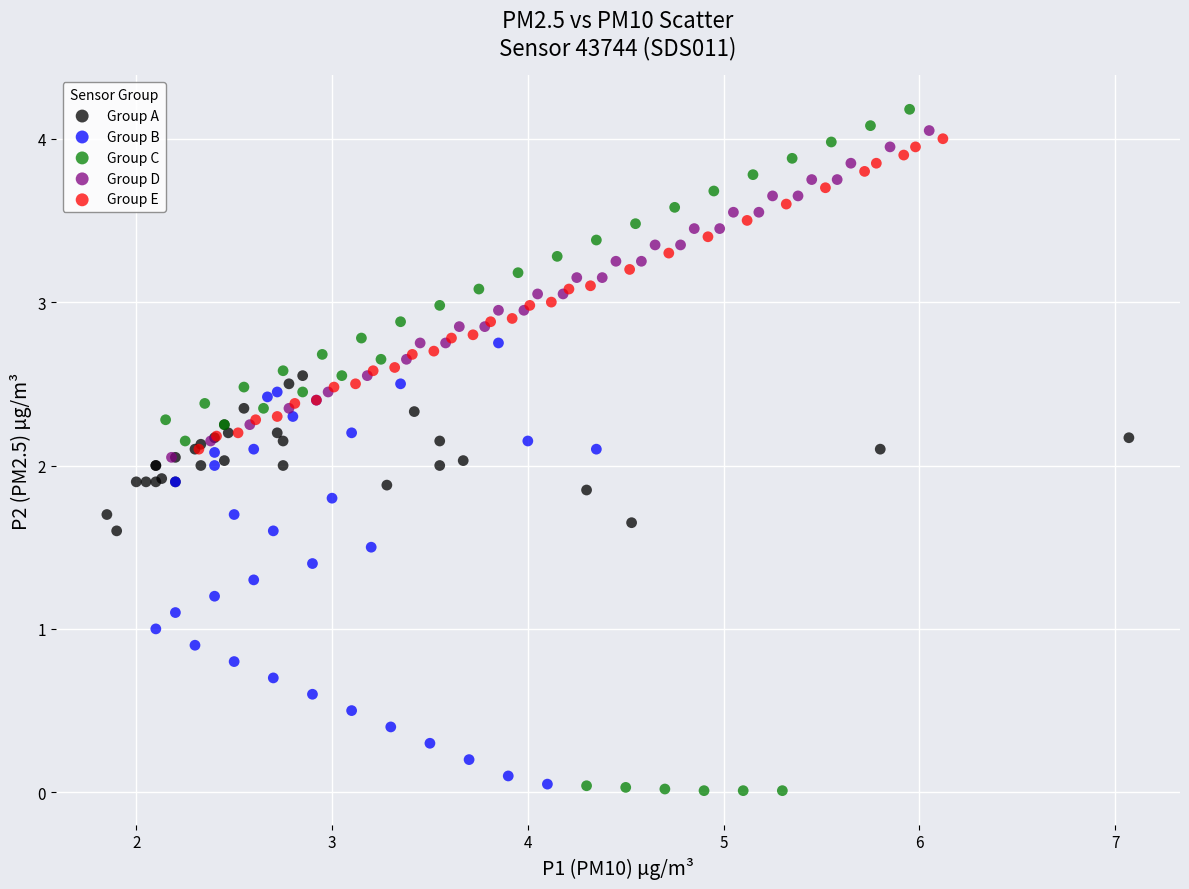

Which series has the largest Y range (max minus min)?

Group C